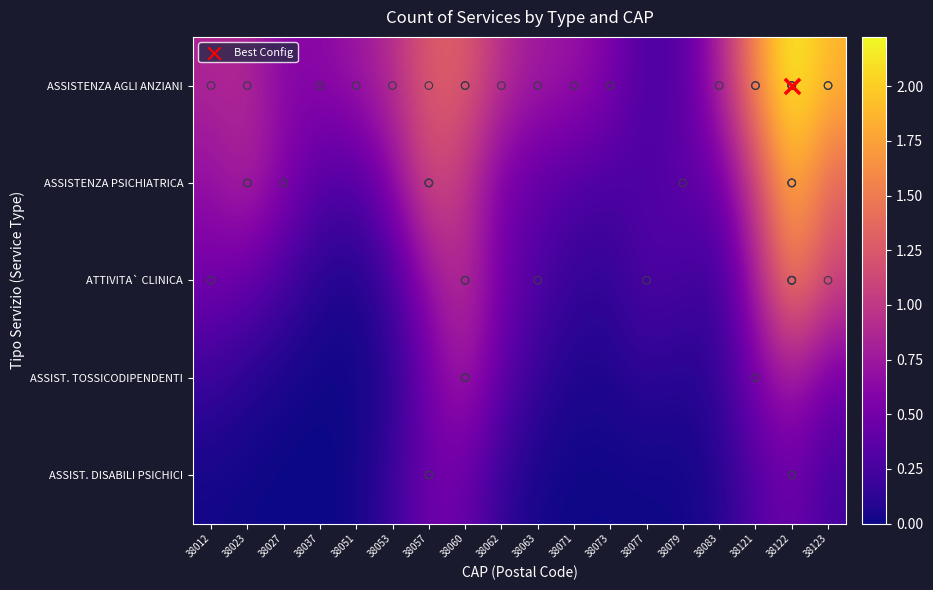

At how many categories does at least one series exceed 0?

18